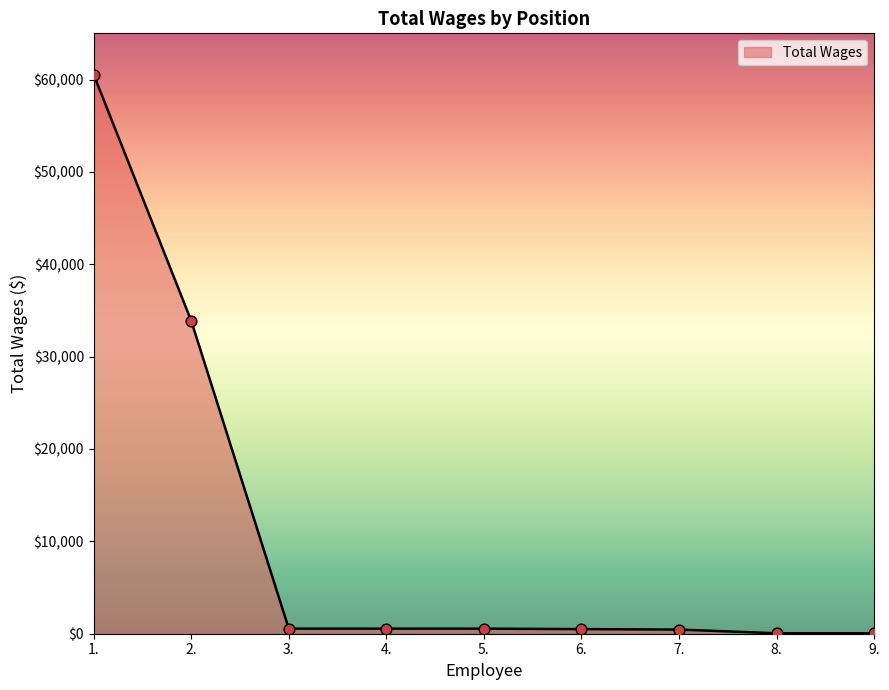

What is the change in value from 5. to 7.?

-100